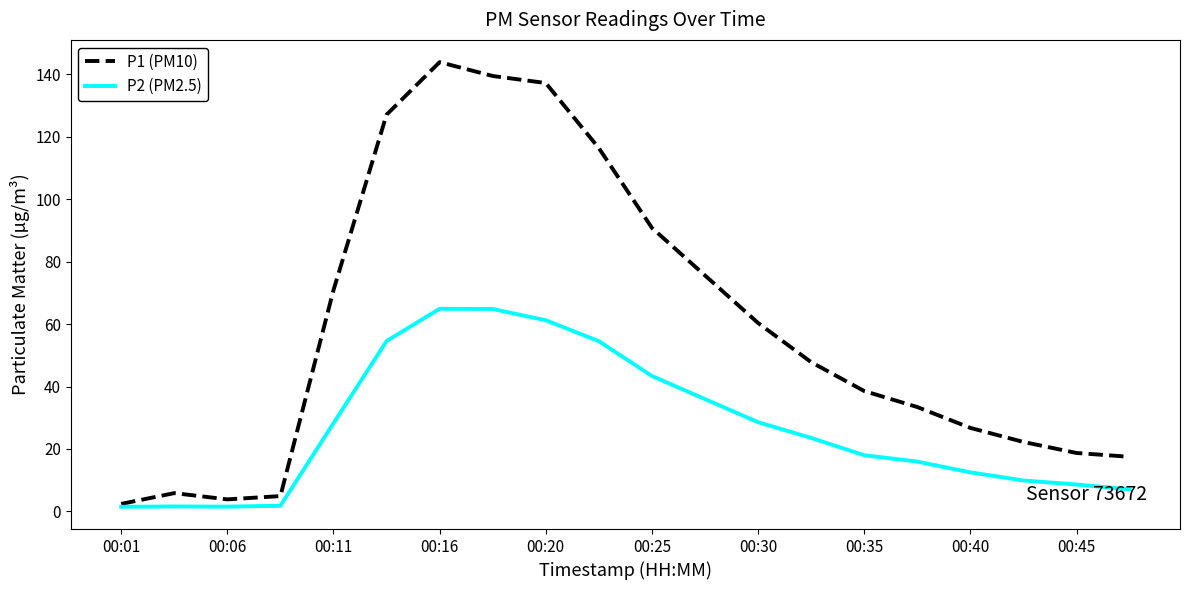

Which series has the widest spread of values?

P1 (PM10)